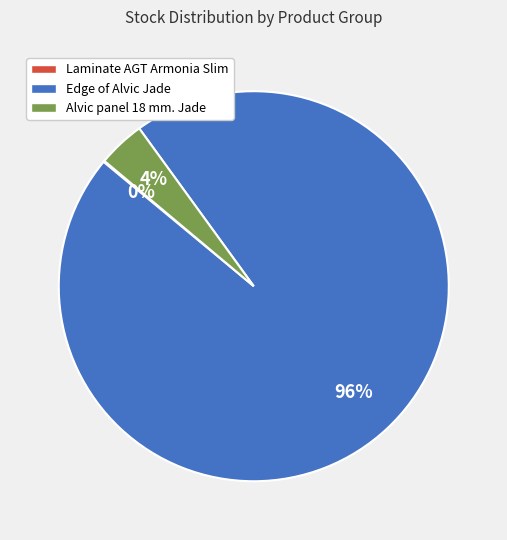

Between Alvic panel 18 mm. Jade and Edge of Alvic Jade, which is larger?

Edge of Alvic Jade